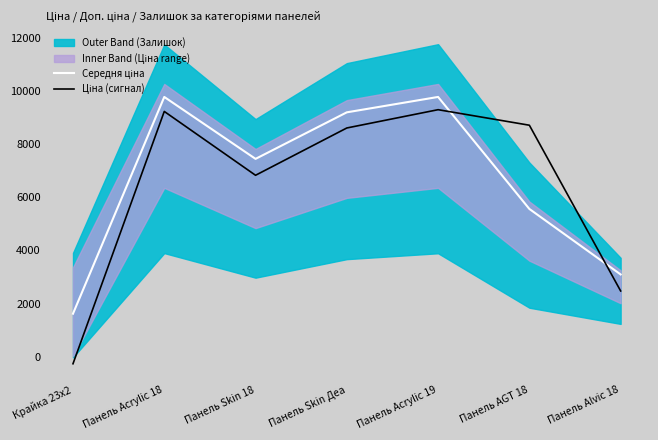

Where is Середня ціна nearest to the value 5697?

Панель AGT 18